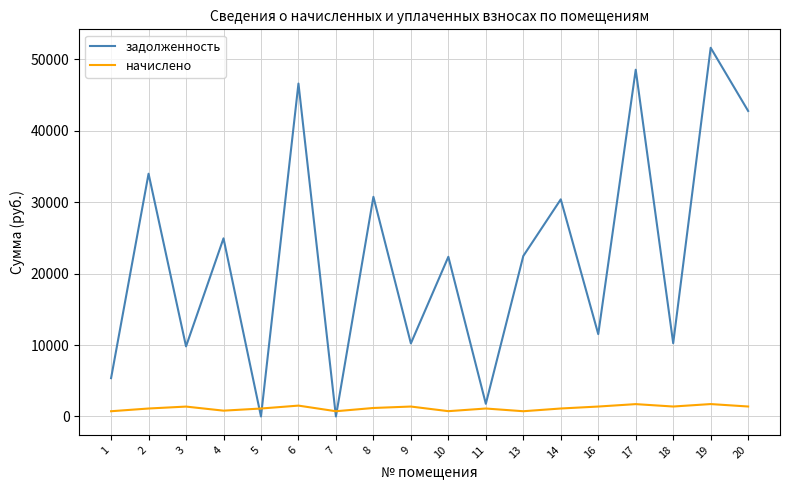

The value of задолженность at 18 is 3274.5. True or false?

False